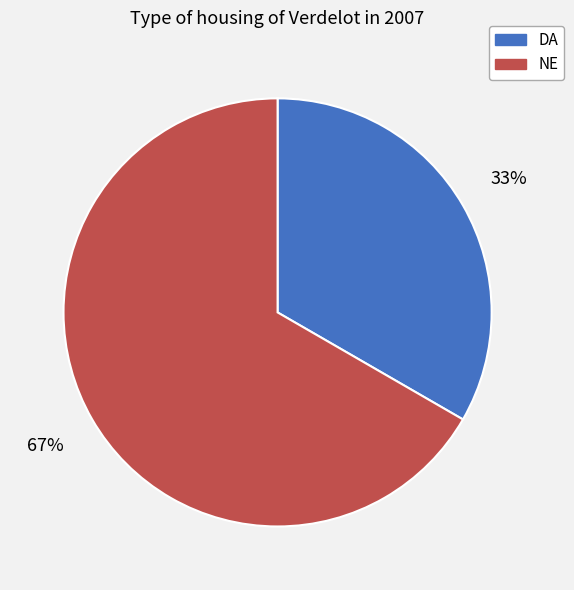

Is NE the majority of the pie?

Yes